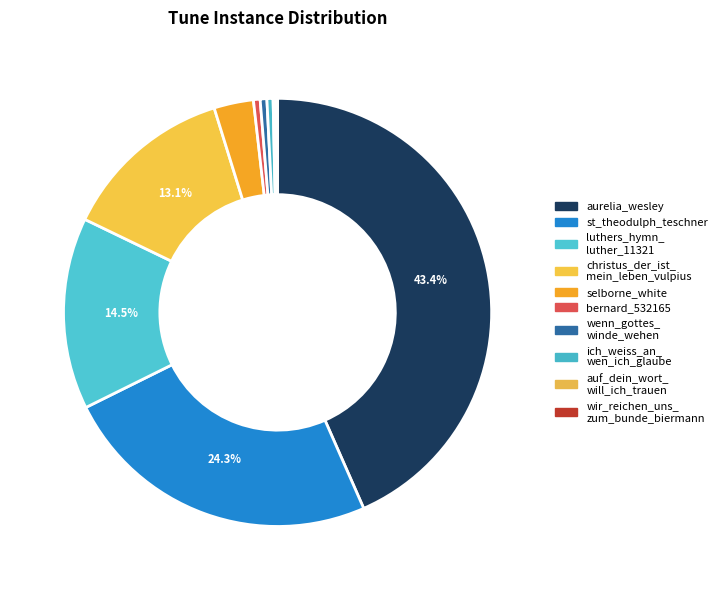

What is the smallest slice in the pie chart?

wir_reichen_uns_zum_bunde_biermann